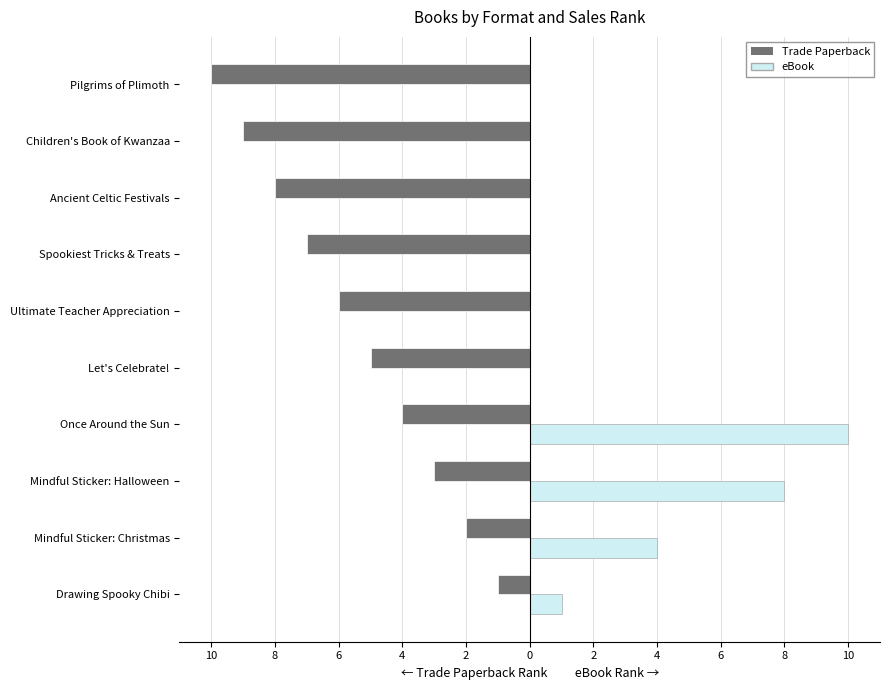

What are all the series names shown in the legend?

Trade Paperback, eBook